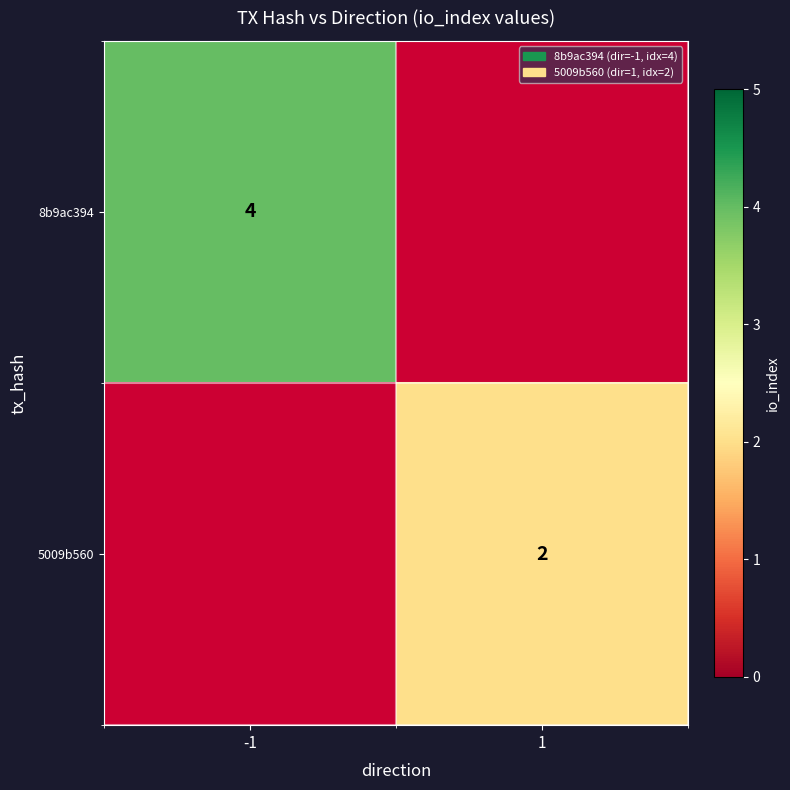

Which label corresponds to the largest value in the chart?

-1